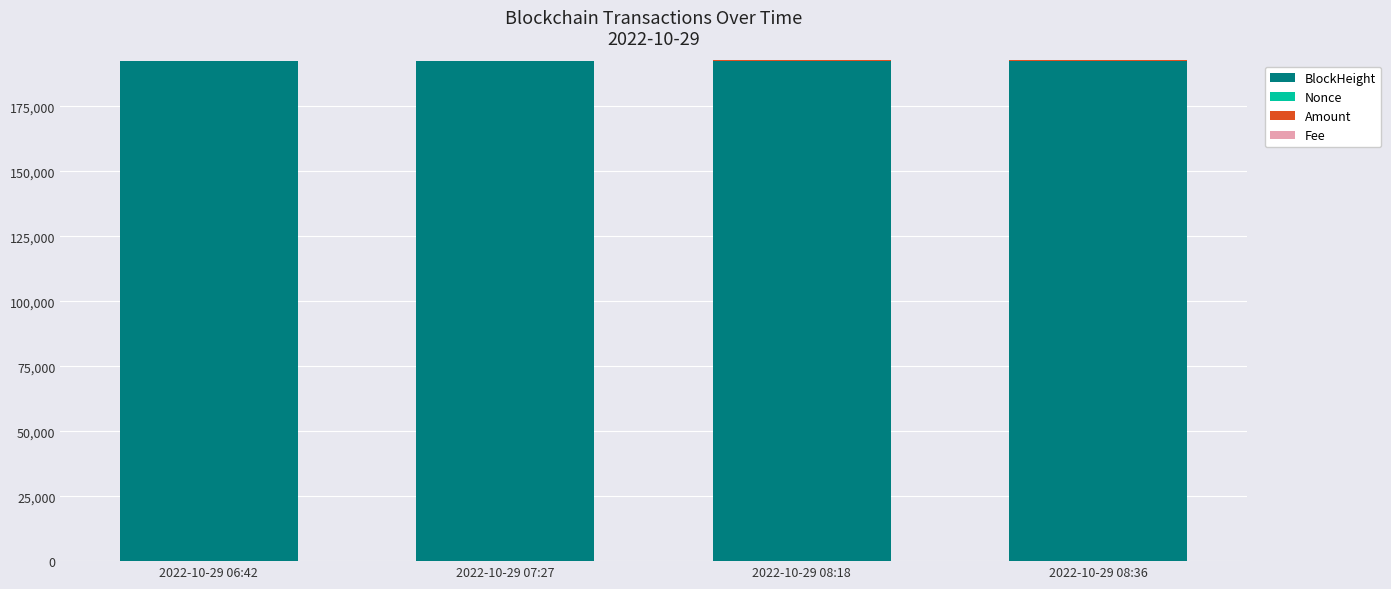

What is the maximum value for BlockHeight?

192441.0